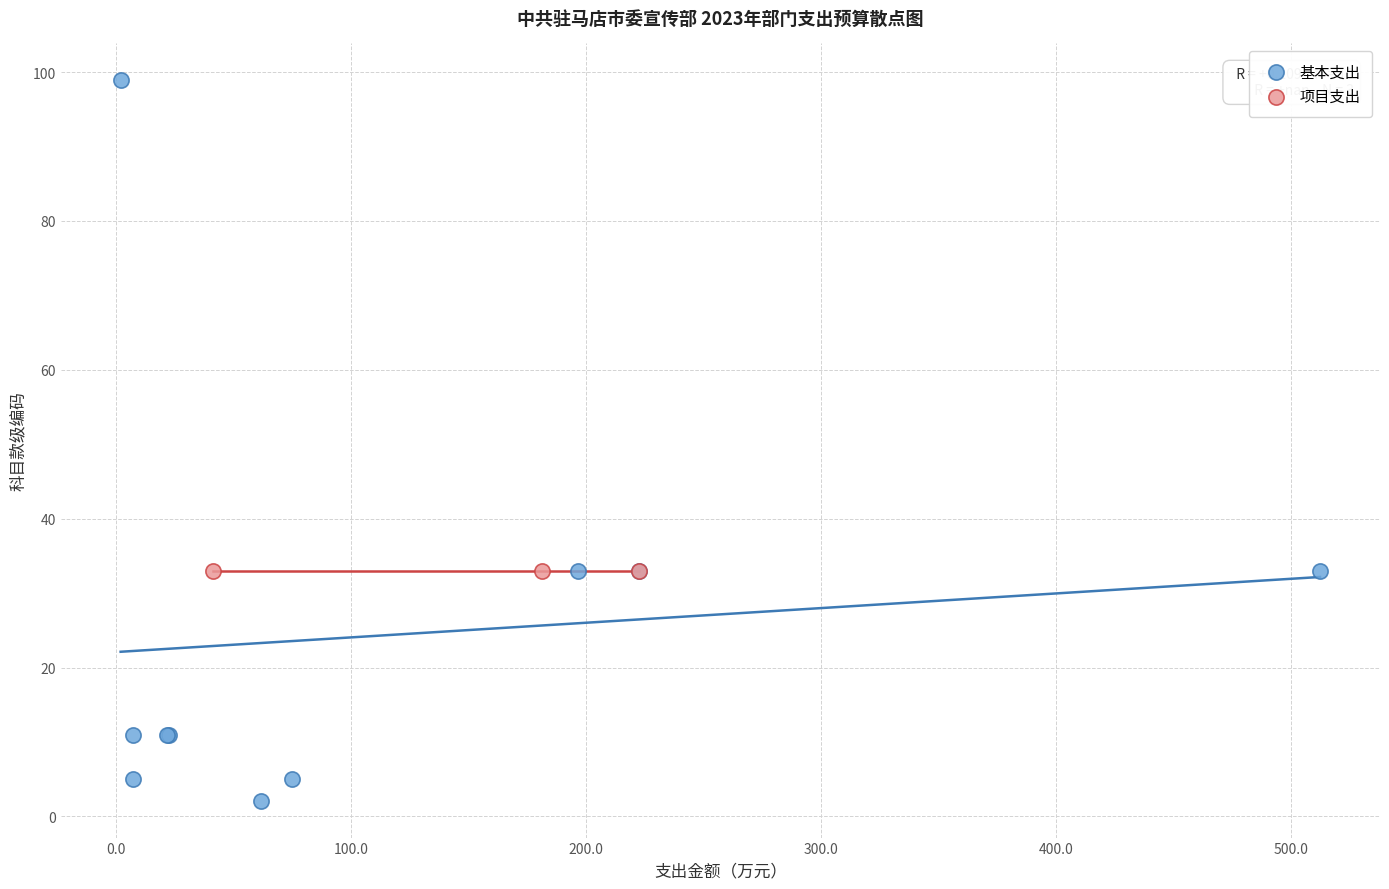

Which series reaches the minimum Y coordinate?

基本支出